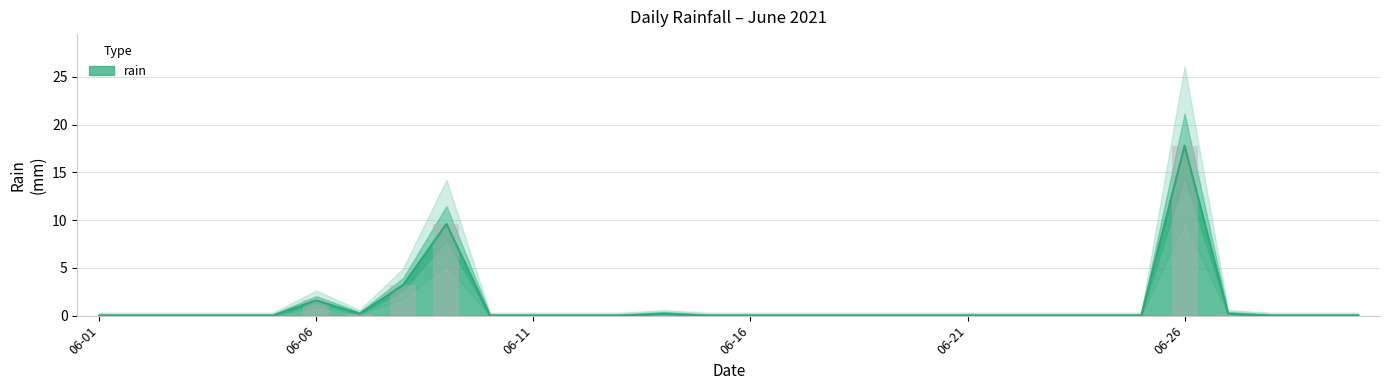

Does the chart contain stacked bars?

No